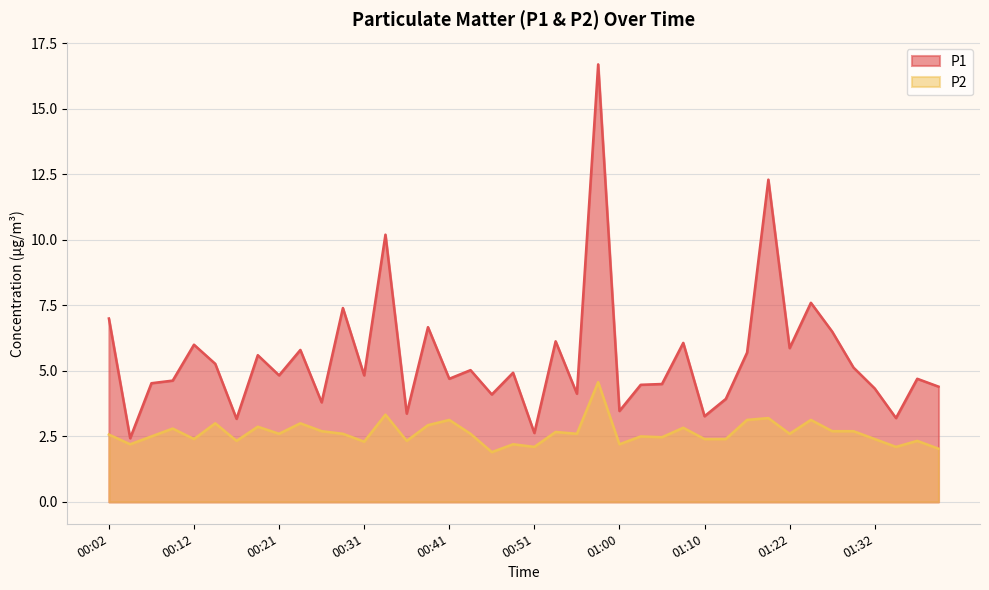

Reading left to right, extract all data points from this chart.

P1: 00:02=7.0	00:04=2.4	00:07=4.5	00:09=4.6	00:12=6.0	00:14=5.3	00:16=3.2	00:19=5.6	00:21=4.8	00:24=5.8	00:26=3.8	00:29=7.4	00:31=4.8	00:33=10.2	00:36=3.4	00:38=6.7	00:41=4.7	00:43=5.0	00:46=4.1	00:48=4.9	00:51=2.6	00:53=6.1	00:55=4.1	00:58=16.7	01:00=3.5	01:03=4.5	01:05=4.5	01:08=6.1	01:10=3.3	01:13=3.9	01:18=5.7	01:20=12.3	01:22=5.9	01:25=7.6	01:27=6.5	01:30=5.1	01:32=4.3	01:34=3.2	01:37=4.7	01:39=4.4
P2: 00:02=2.6	00:04=2.2	00:07=2.5	00:09=2.8	00:12=2.4	00:14=3.0	00:16=2.3	00:19=2.9	00:21=2.6	00:24=3.0	00:26=2.7	00:29=2.6	00:31=2.3	00:33=3.3	00:36=2.3	00:38=2.9	00:41=3.1	00:43=2.6	00:46=1.9	00:48=2.2	00:51=2.1	00:53=2.7	00:55=2.6	00:58=4.6	01:00=2.2	01:03=2.5	01:05=2.5	01:08=2.8	01:10=2.4	01:13=2.4	01:18=3.1	01:20=3.2	01:22=2.6	01:25=3.1	01:27=2.7	01:30=2.7	01:32=2.4	01:34=2.1	01:37=2.3	01:39=2.0